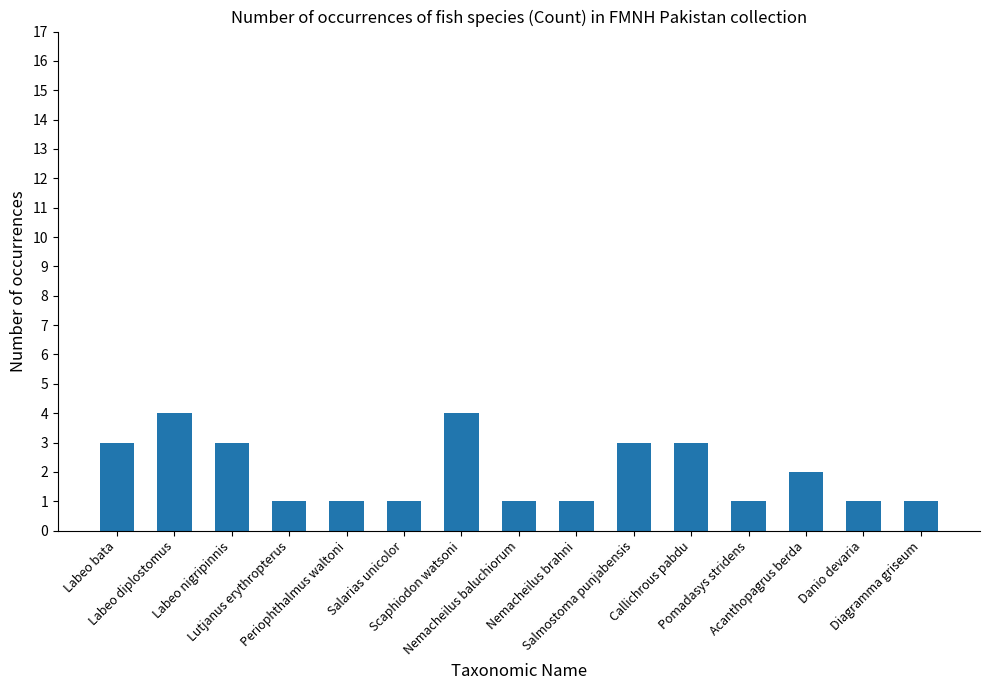

What is the maximum value shown in the chart?

4